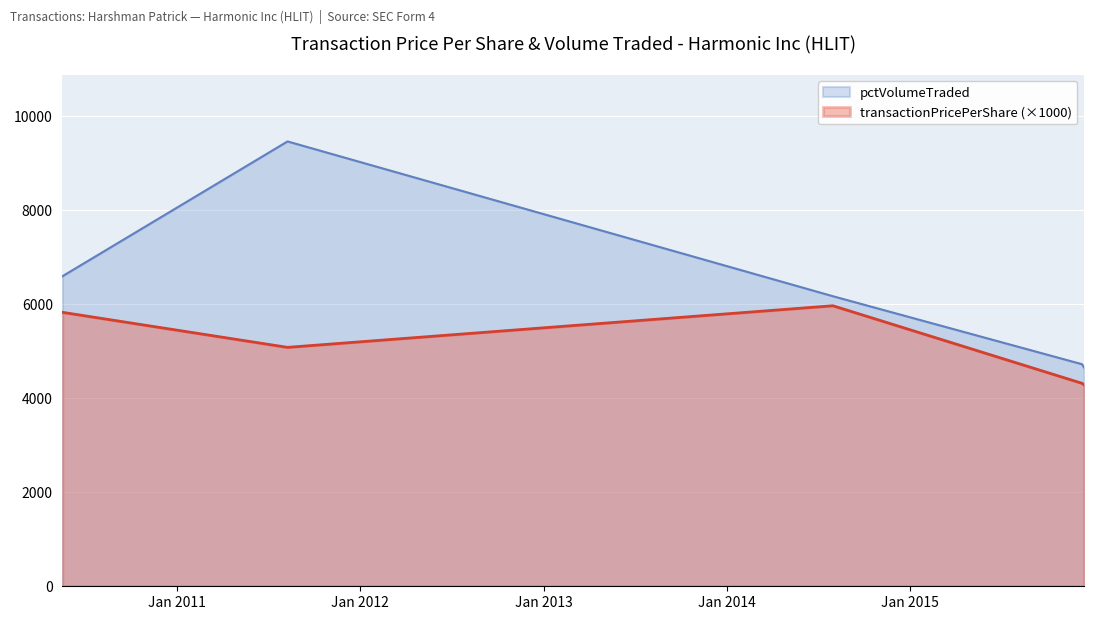

True or false: pctVolumeTraded and transactionPricePerShare intersect in this chart.

False